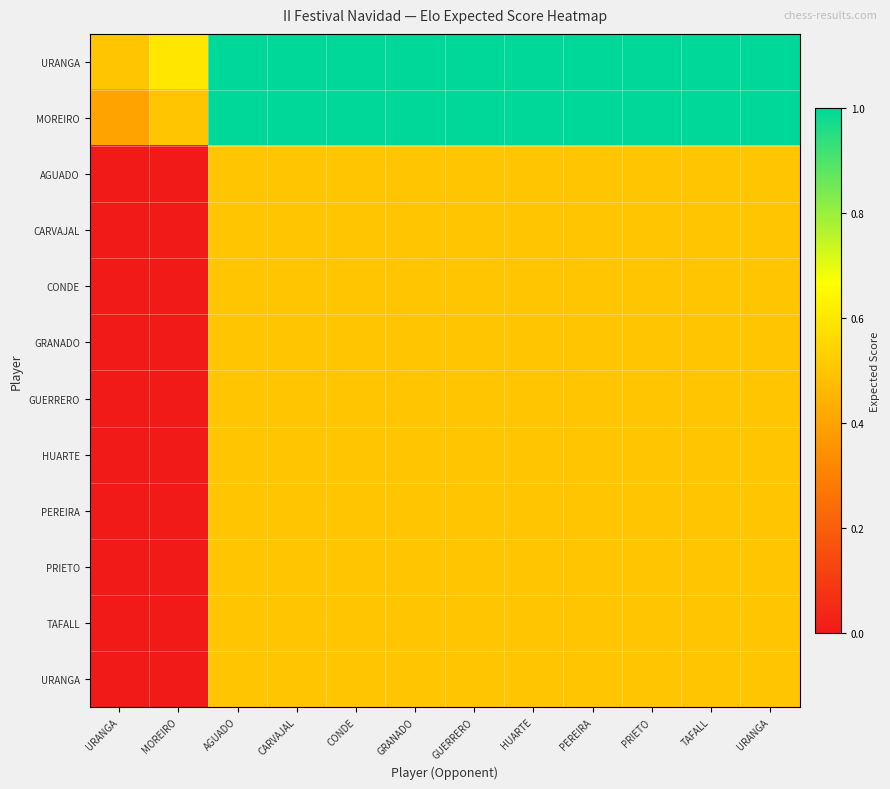

Which label corresponds to the smallest value in the chart?

URANGA